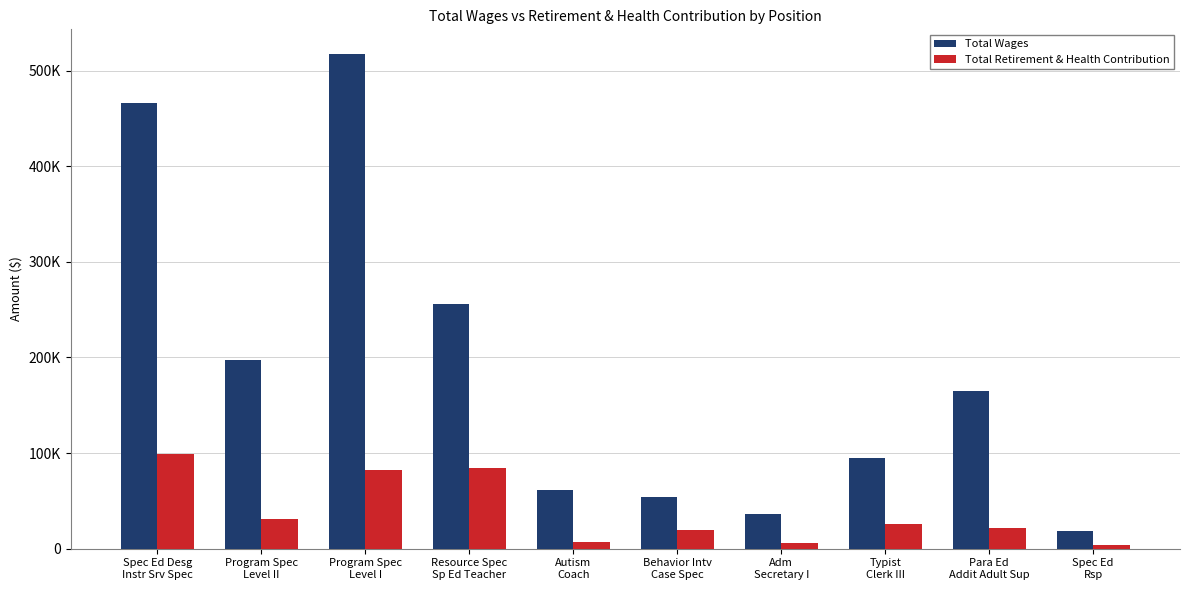

List the series in order of their peak value, highest first.

Total Wages, Total Retirement & Health Contribution